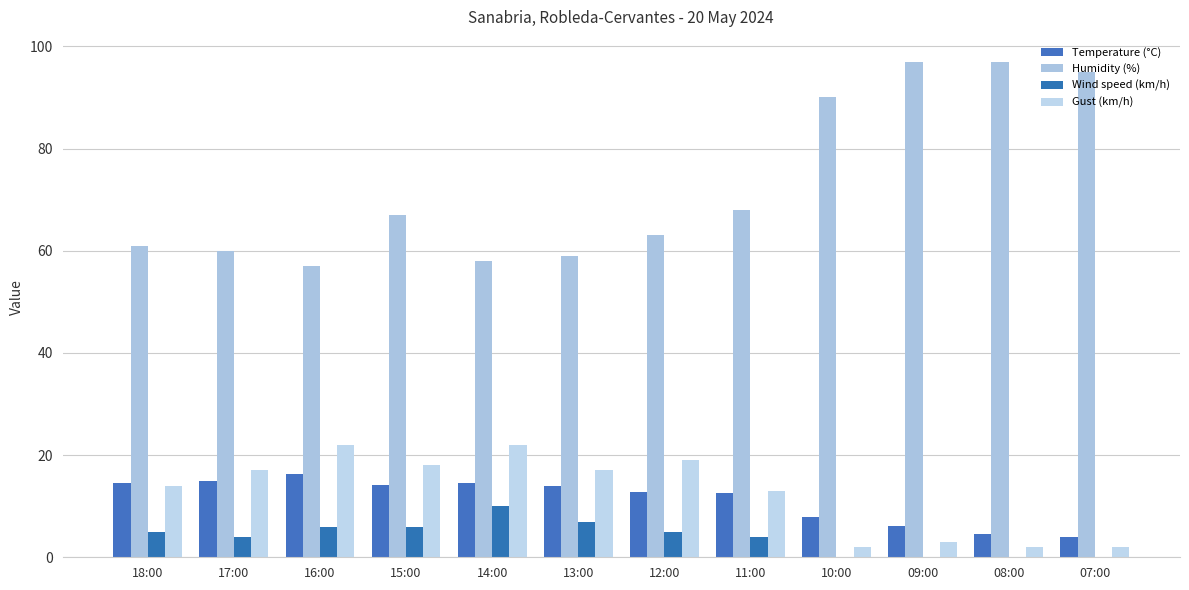

What is the minimum value for Gust (km/h)?

2.0